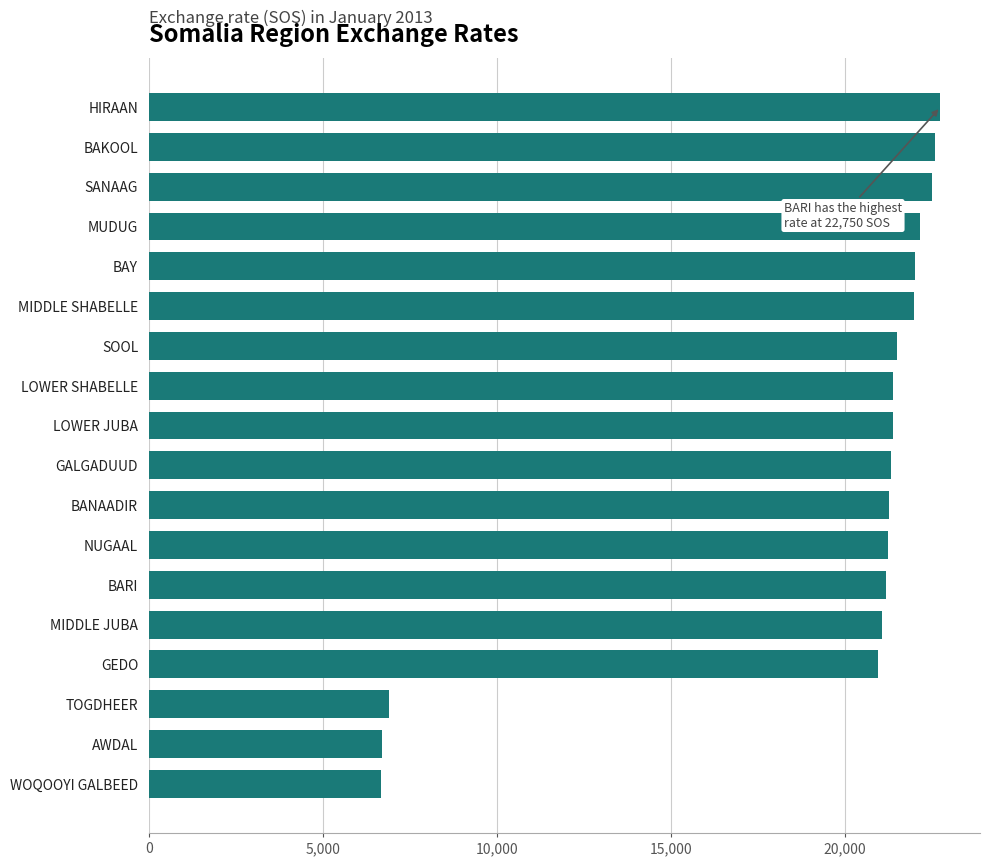

Approximately how many times larger is the value at HIRAAN compared to SOOL?

1.1